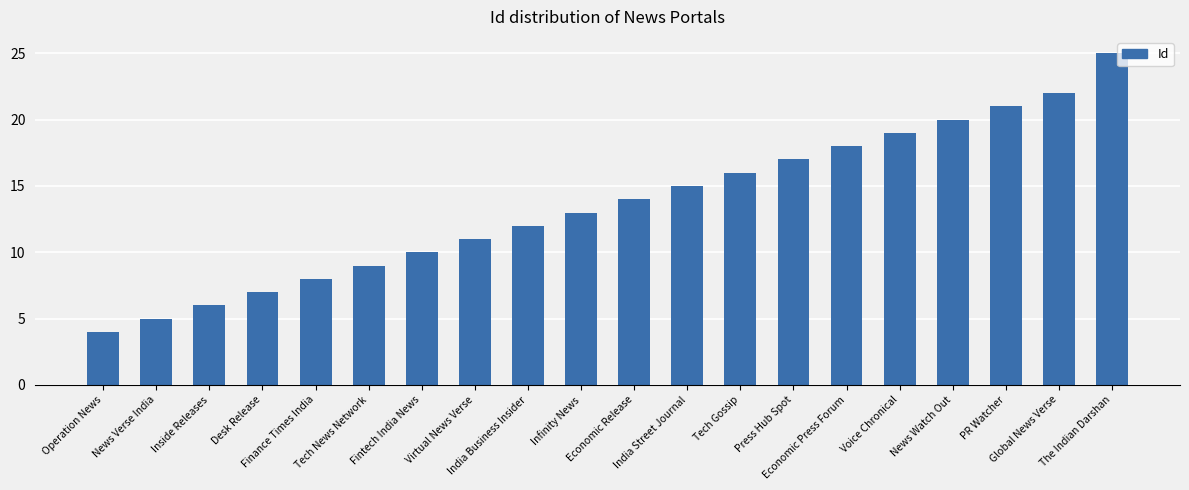

What is the value of the 17th bar from the left?

20